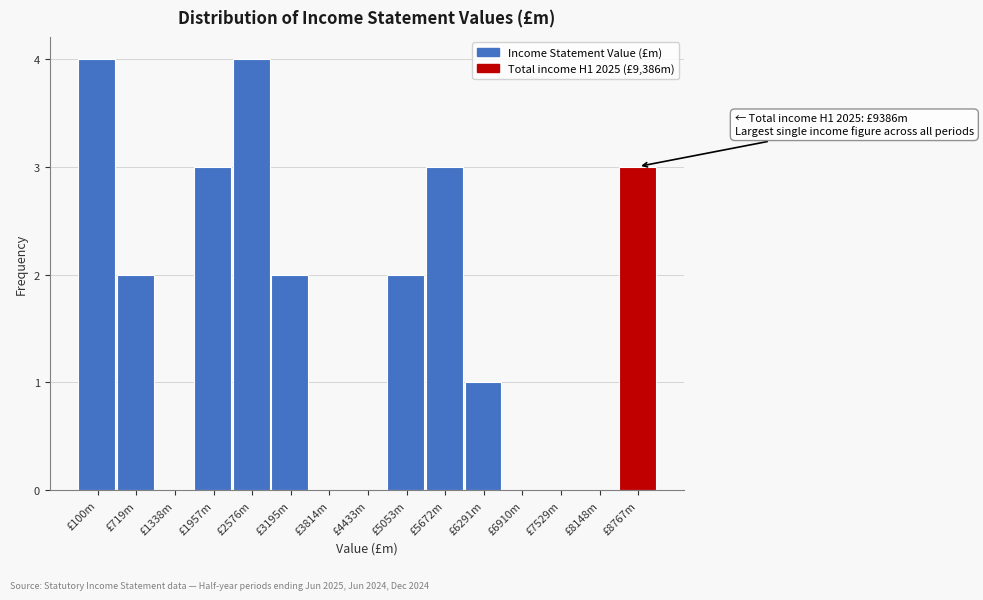

Reading left to right, list all the values displayed in this chart.

£100m=4	£719m=2	£1338m=0	£1957m=3	£2576m=4	£3195m=2	£3814m=0	£4433m=0	£5053m=2	£5672m=3	£6291m=1	£6910m=0	£7529m=0	£8148m=0	£8767m=3